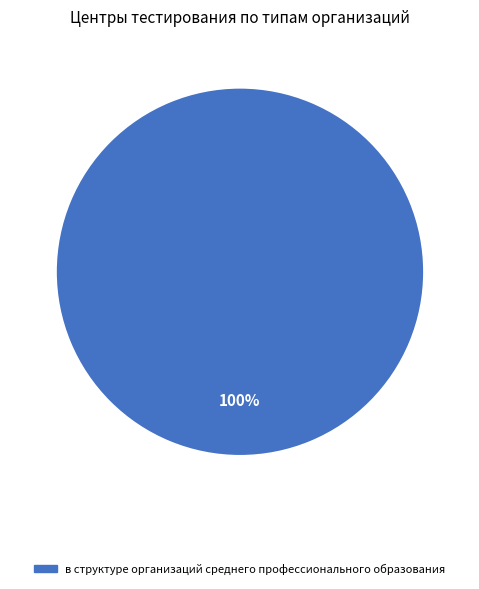

The в структуре организаций среднего профессионального образования slice represents 92% of the pie. True or false?

False